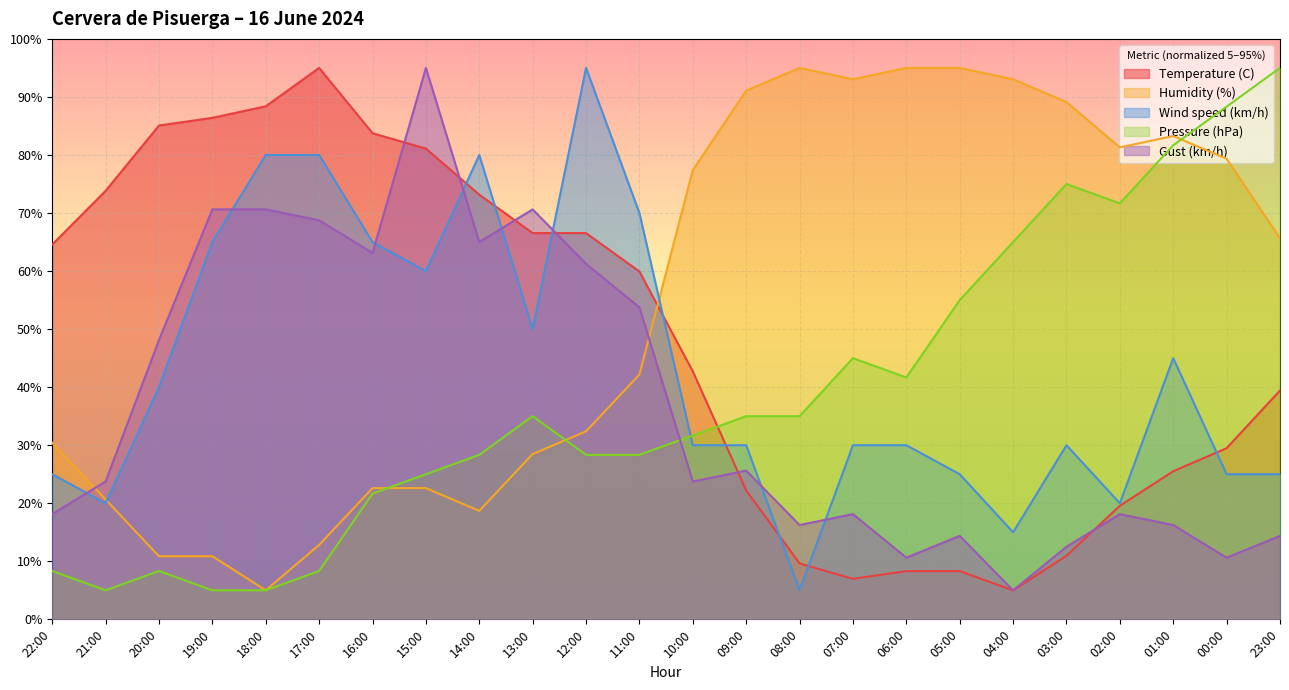

What is the difference between the second highest and minimum values in the Pressure (hPa) series?

83.3